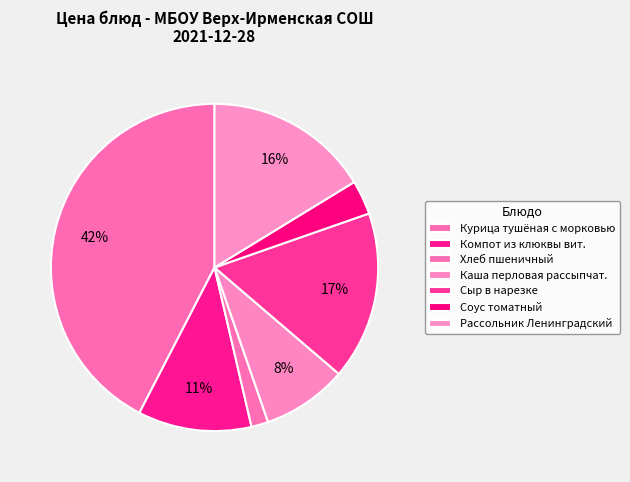

To the nearest percent, what is the difference between the Курица тушёная с морковью and Соус томатный slice percentages?

39%